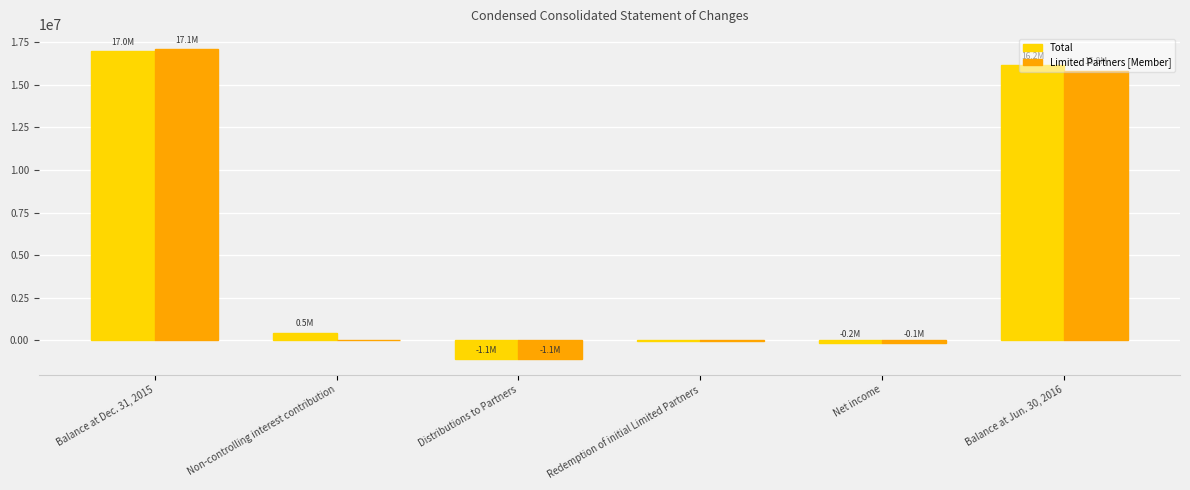

What is the approximate value of Total at Distributions to Partners?

-1091366